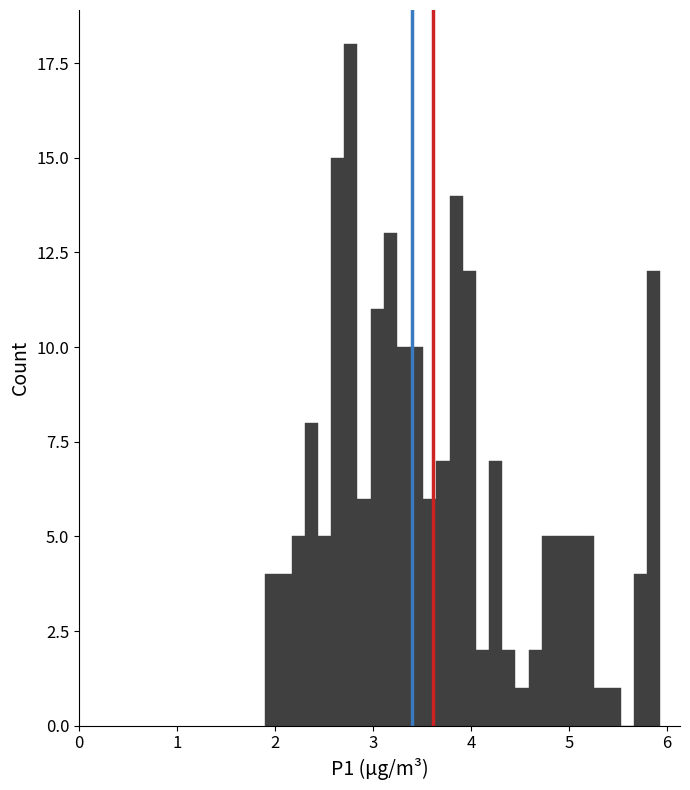

Read against the x-axis, roughly where is the centre of the tallest bar?

2.8